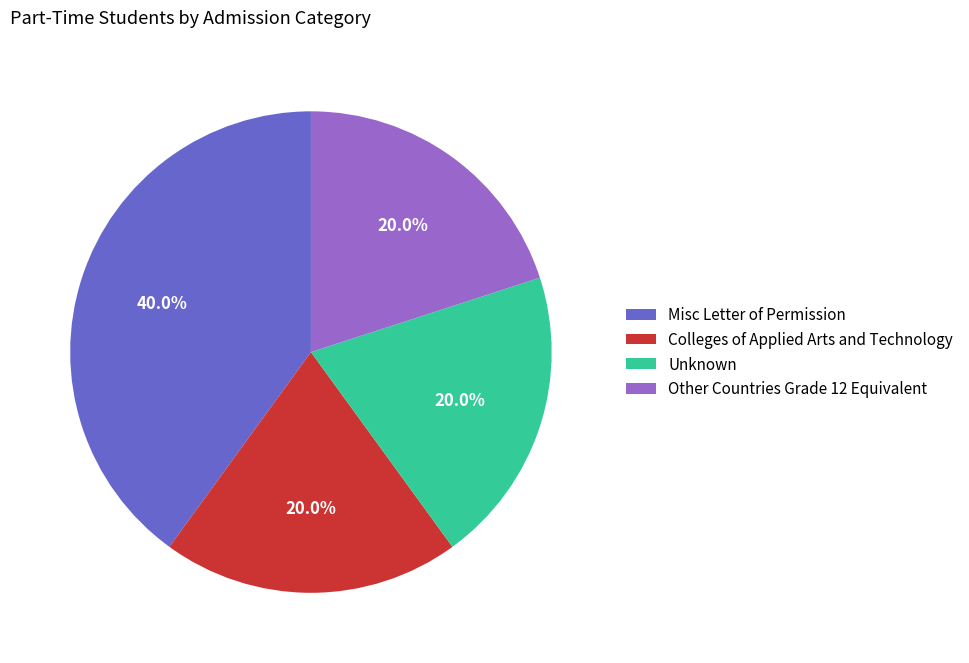

What percentage is the Unknown slice, to the nearest percent?

20%